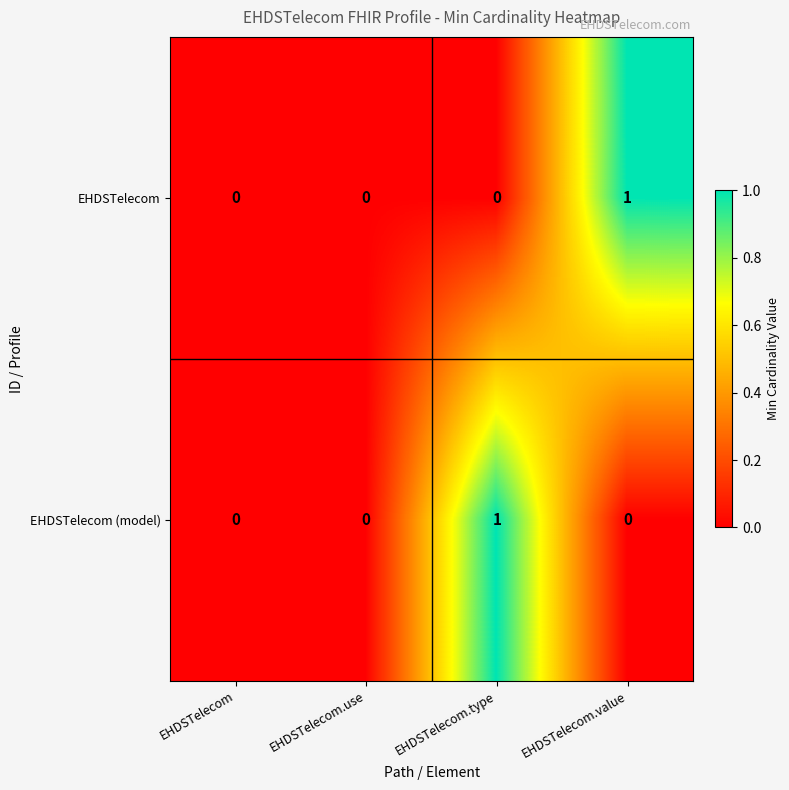

The EHDSTelecom series shows 0 at EHDSTelecom. True or false?

True